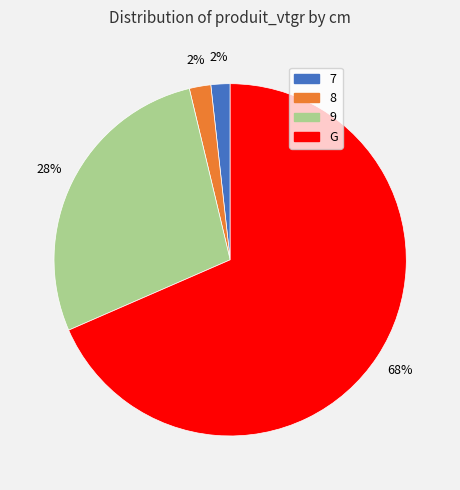

To the nearest percent, what percentage of the pie is 7?

2%